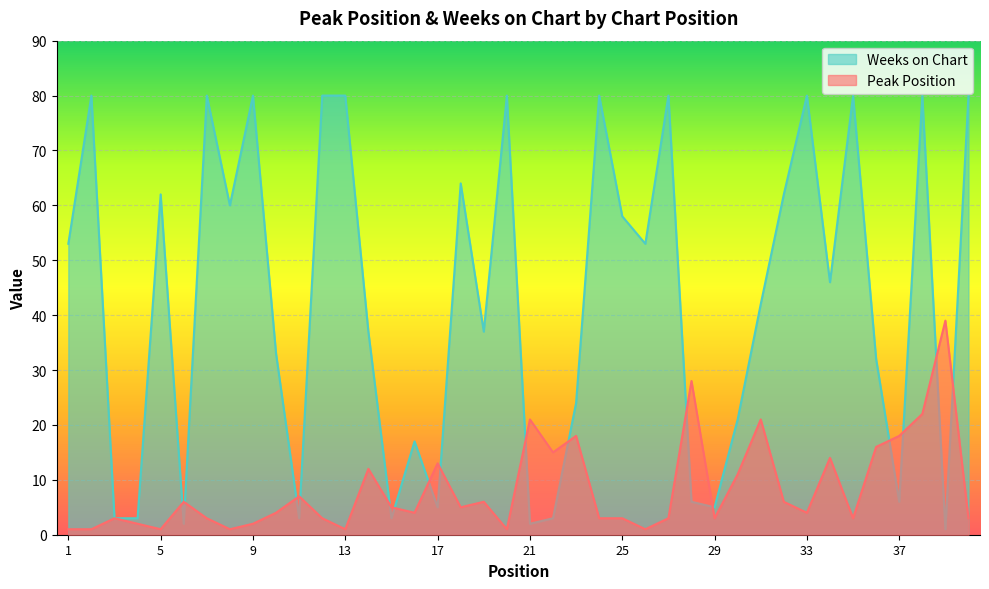

At which category does Peak Position reach its first local valley?

5